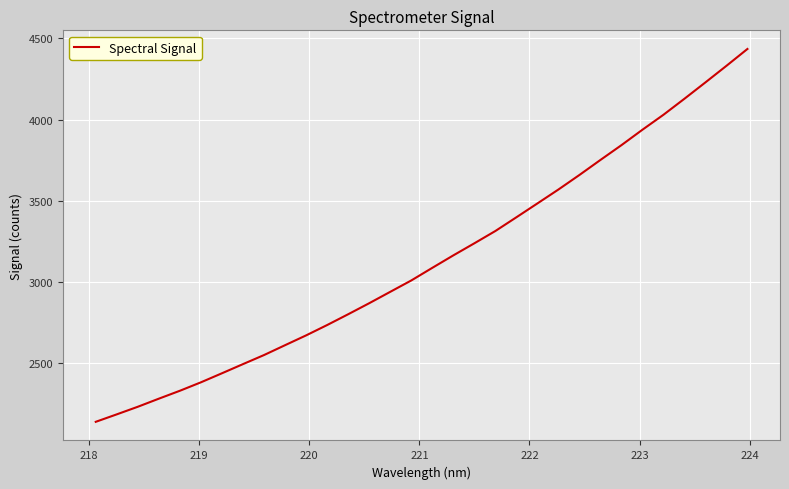

Count the number of values greater than 3087.

16